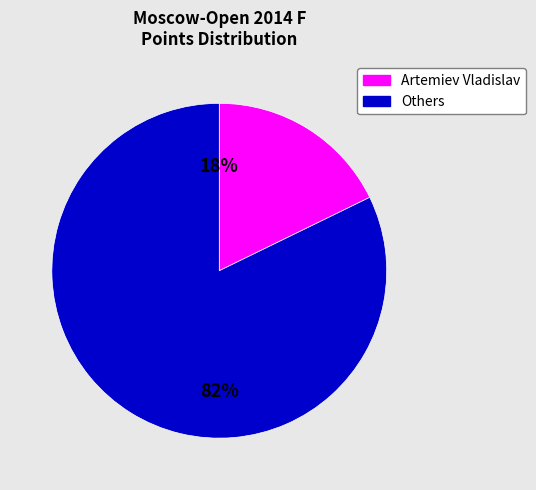

To the nearest percent, what is the difference between the largest and smallest slice percentages?

64%